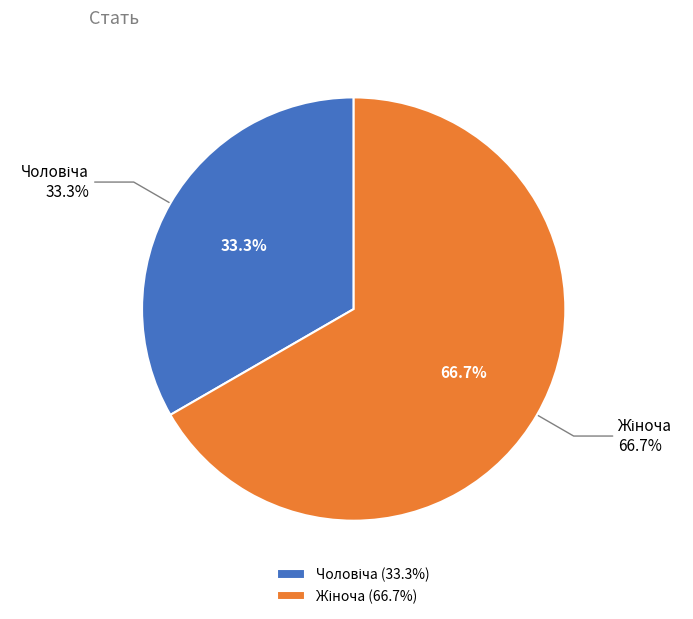

Which slice is the smallest?

Чоловіча